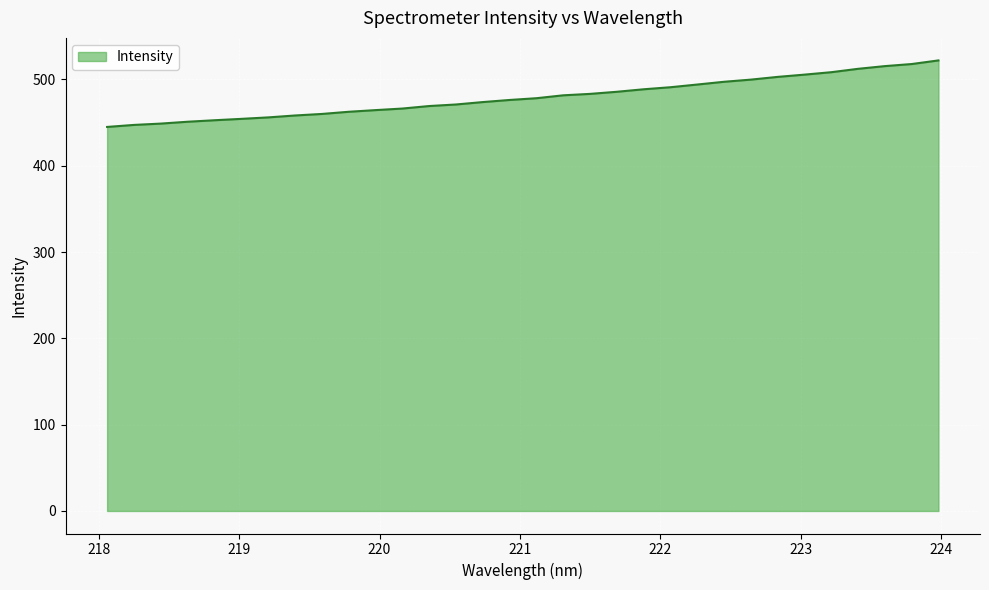

What is the minimum value shown in the chart?

445.0